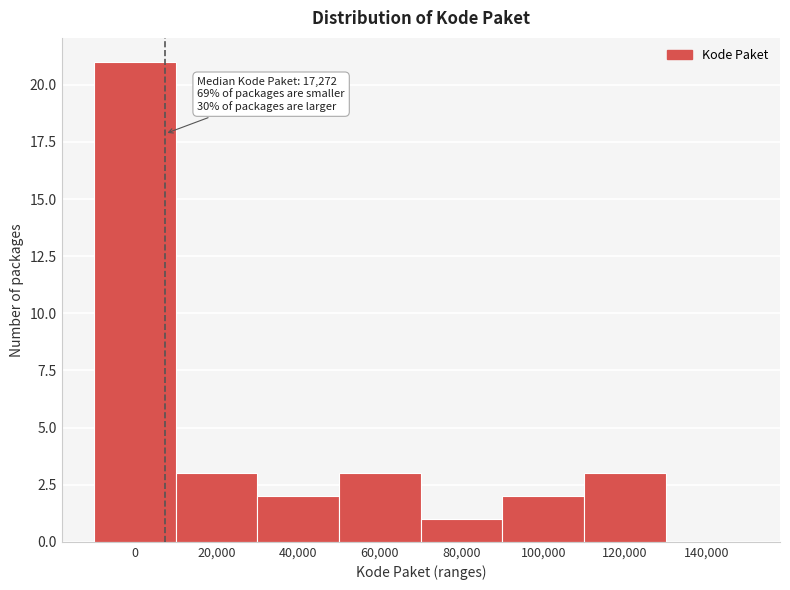

Reading left to right, what are all the values shown in this chart?

0=21	20,000=3	40,000=2	60,000=3	80,000=1	100,000=2	120,000=3	140,000=0